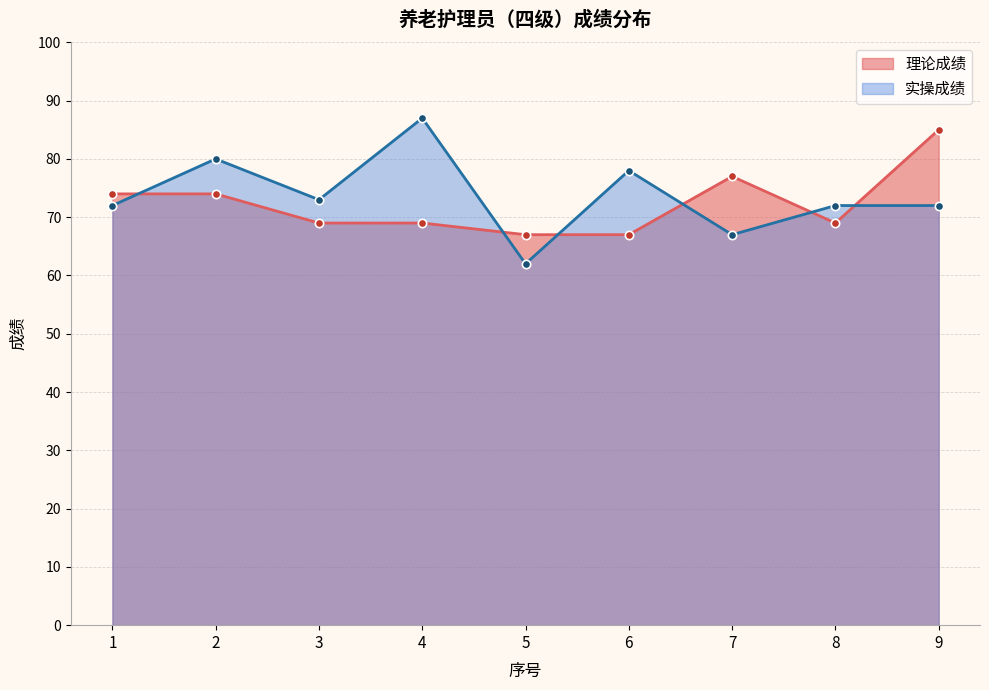

Which category has the lowest value in the 理论成绩 series?

5